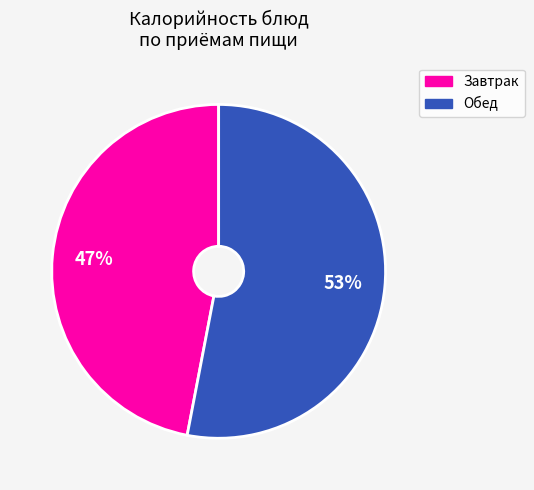

To the nearest percent, what is the average slice percentage?

50%